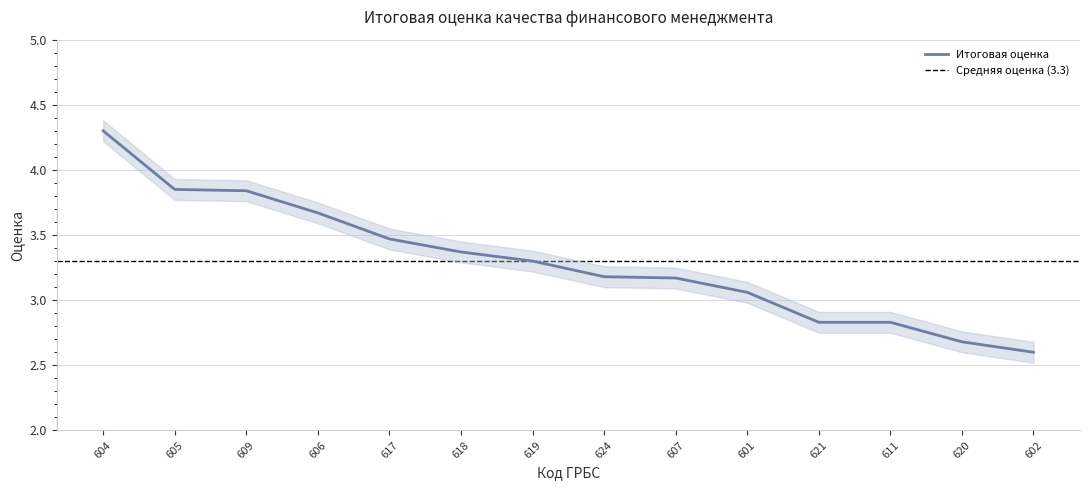

The chart shows a value of 2.7 at 620. True or false?

True